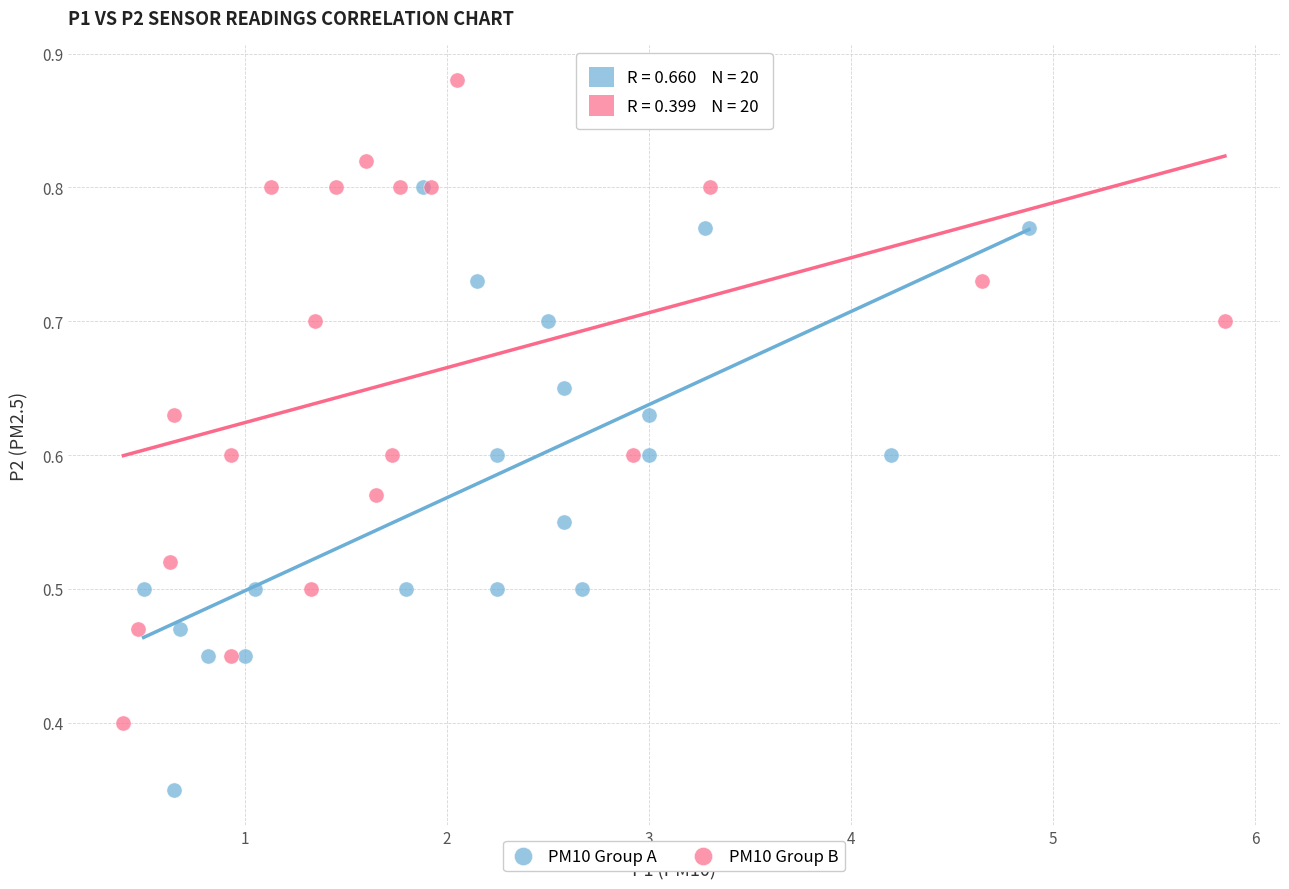

Which series reaches the maximum Y coordinate?

PM10 Group B